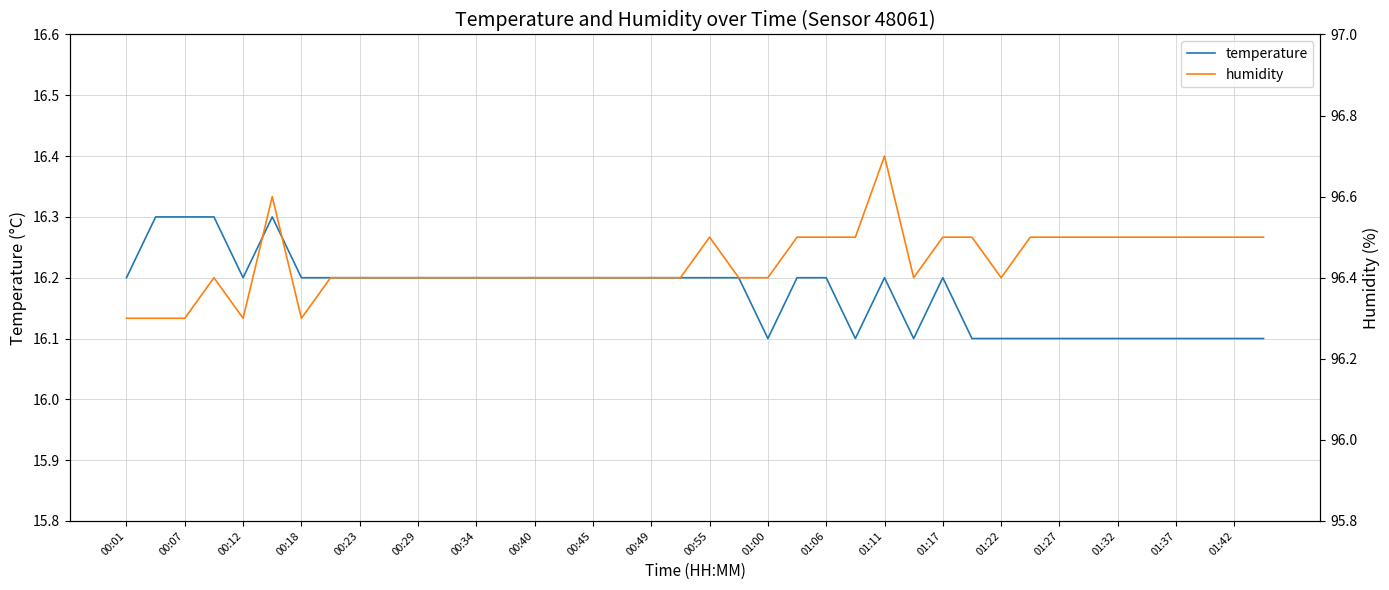

True or false: temperature has a value of 21.5 at 00:12.

False